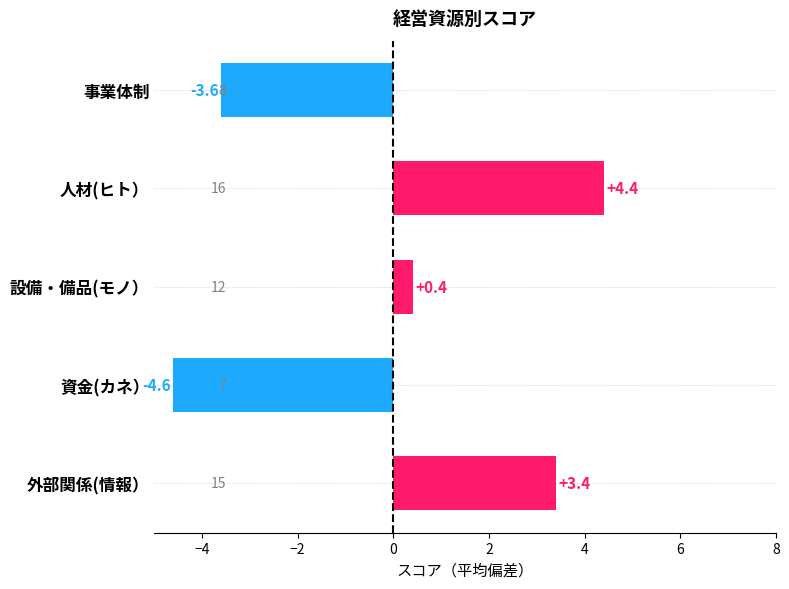

Reading bottom to top, extract all data points from this chart.

外部関係(情報）=3.4	資金(カネ）=-4.6	設備・備品(モノ）=0.4	人材(ヒト）=4.4	事業体制=-3.6